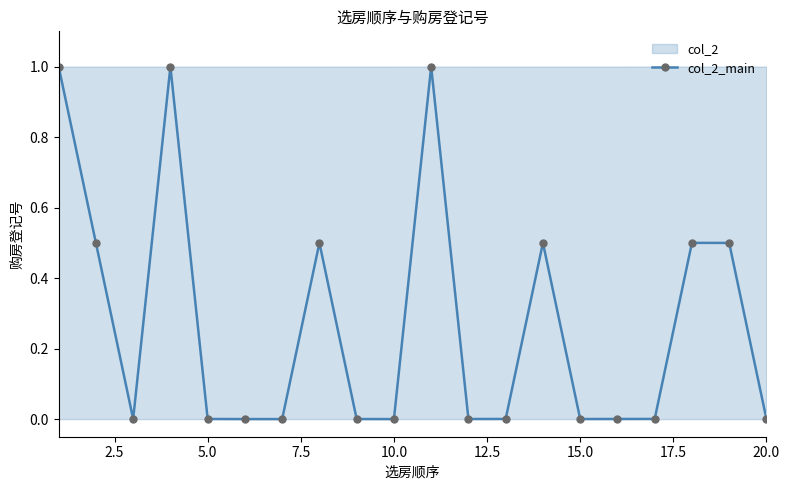

How many distinct data groups are displayed?

1